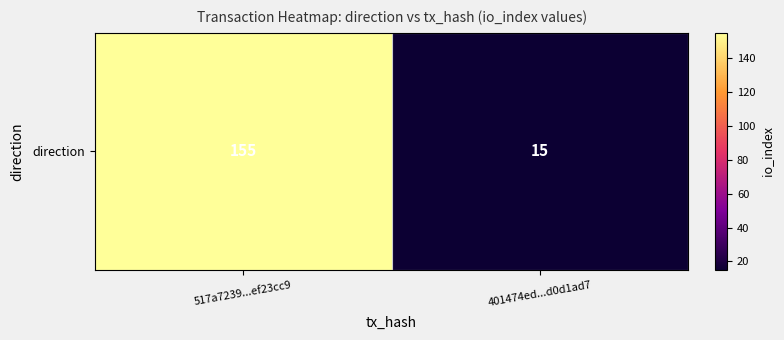

List the labels in order of value, largest first.

517a7239...ef23cc9, 401474ed...d0d1ad7